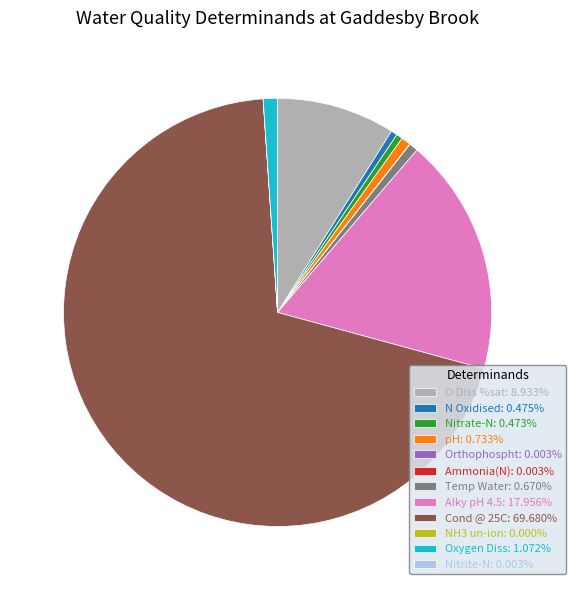

What is the largest slice in the pie chart?

Cond @ 25C